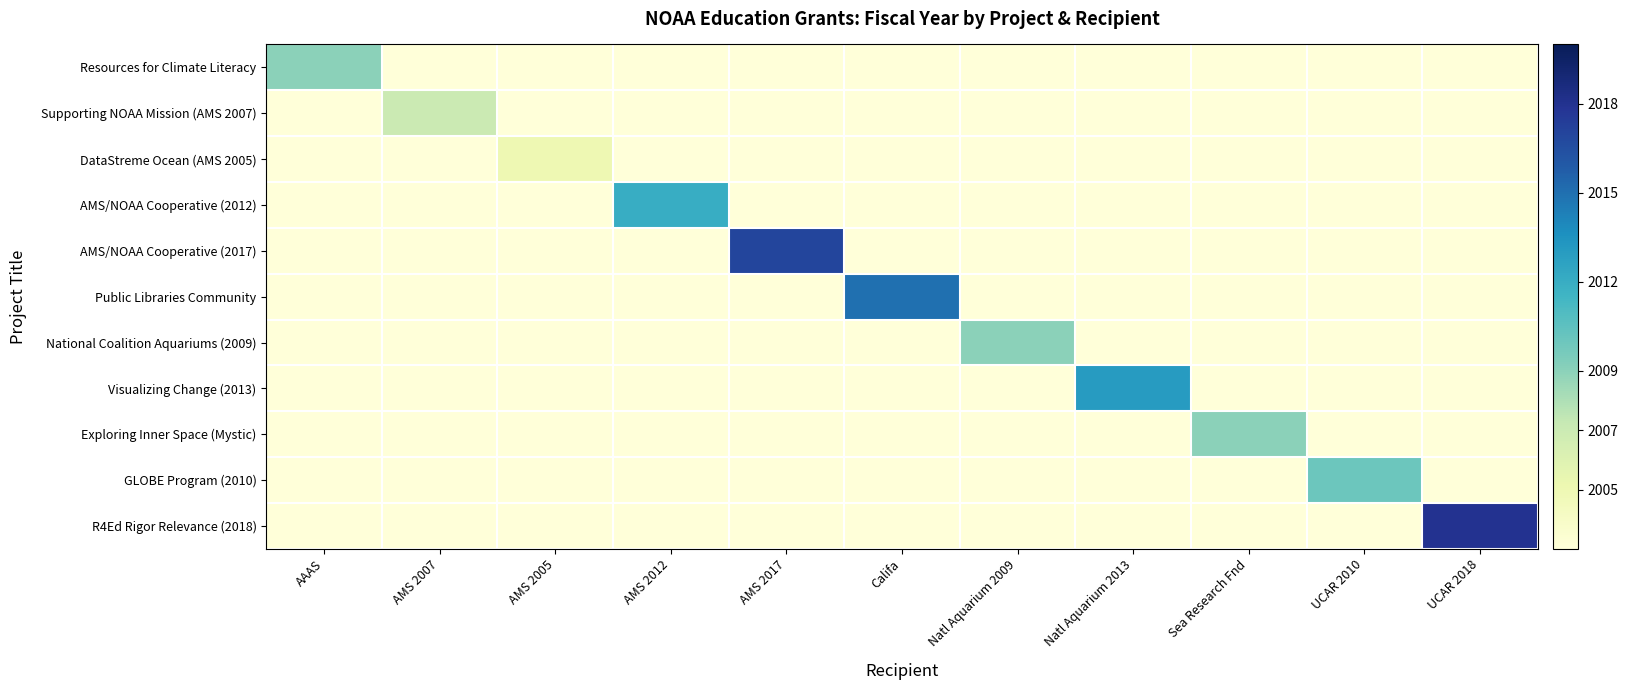

At which category is the sum across all series the highest?

UCAR 2018